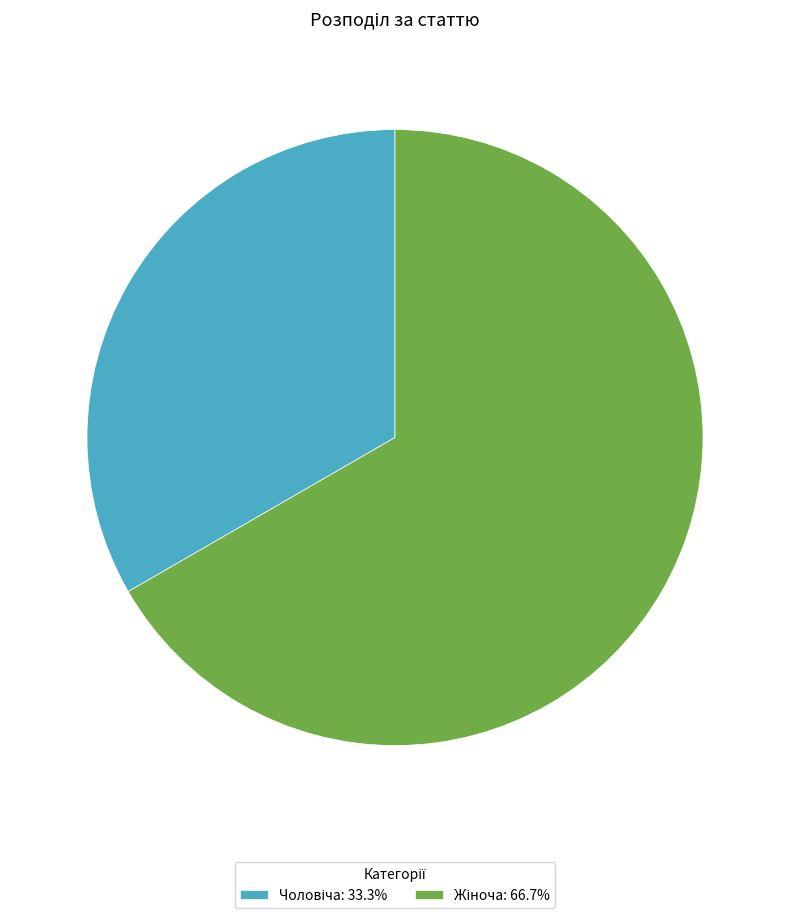

Is there any slice that represents more than half of the pie?

Yes